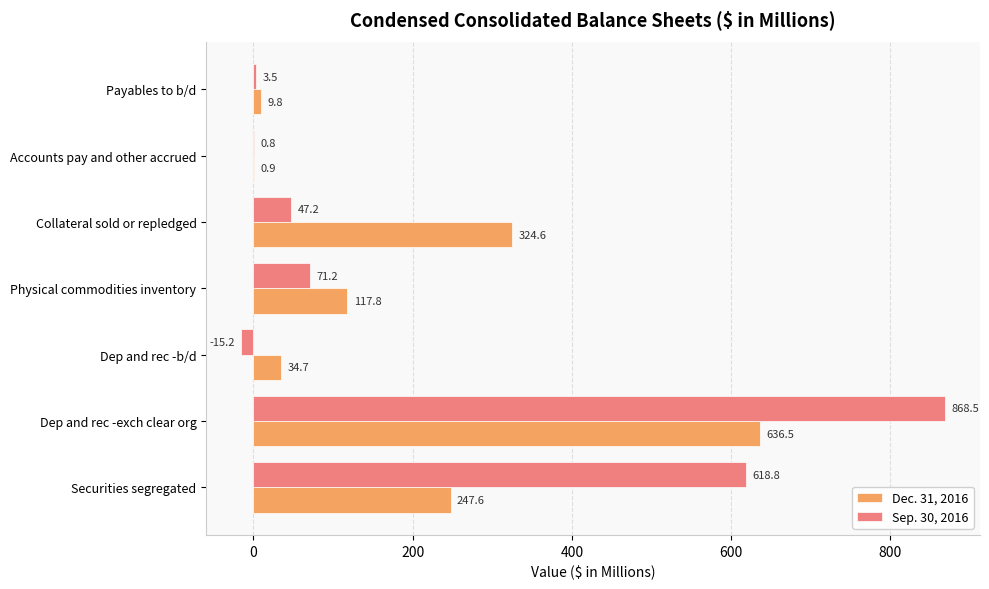

Between Physical commodities inventory and Payables to b/d, which series saw the biggest shift?

Dec. 31, 2016